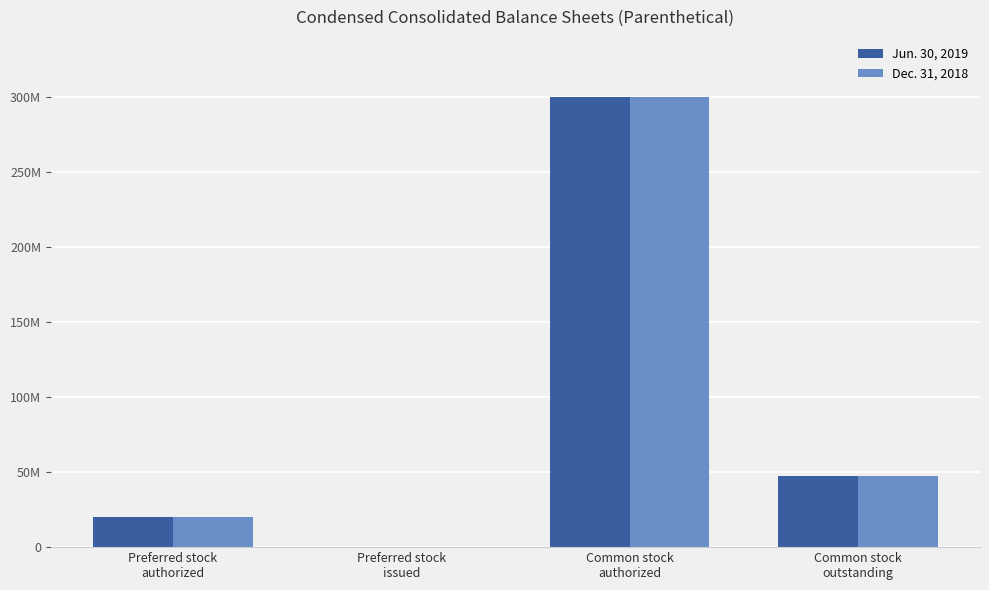

True or false: Jun. 30, 2019 has a value of 173449808 at Preferred stock
issued.

False